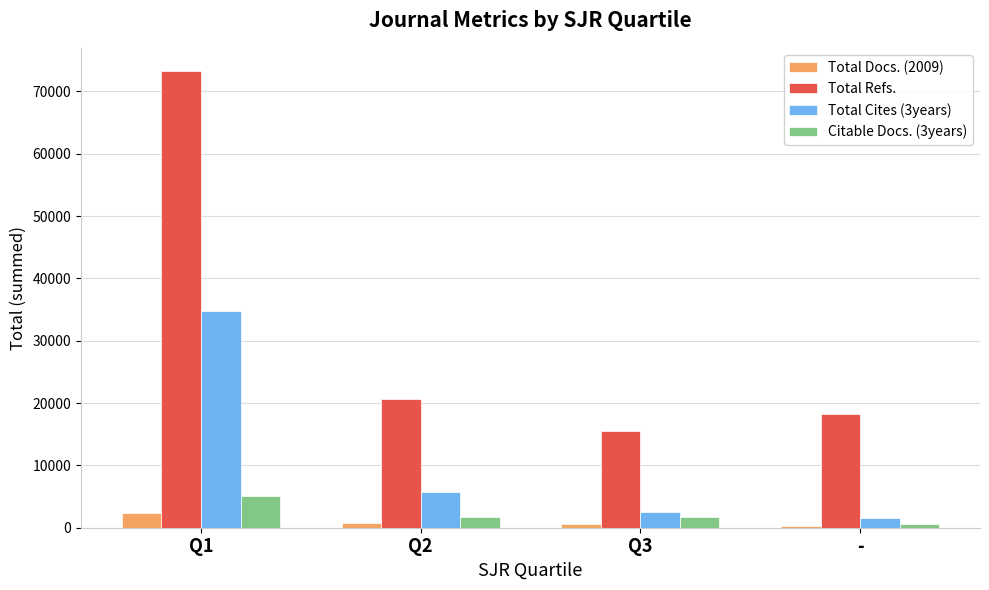

What is the minimum value shown in the chart?

332